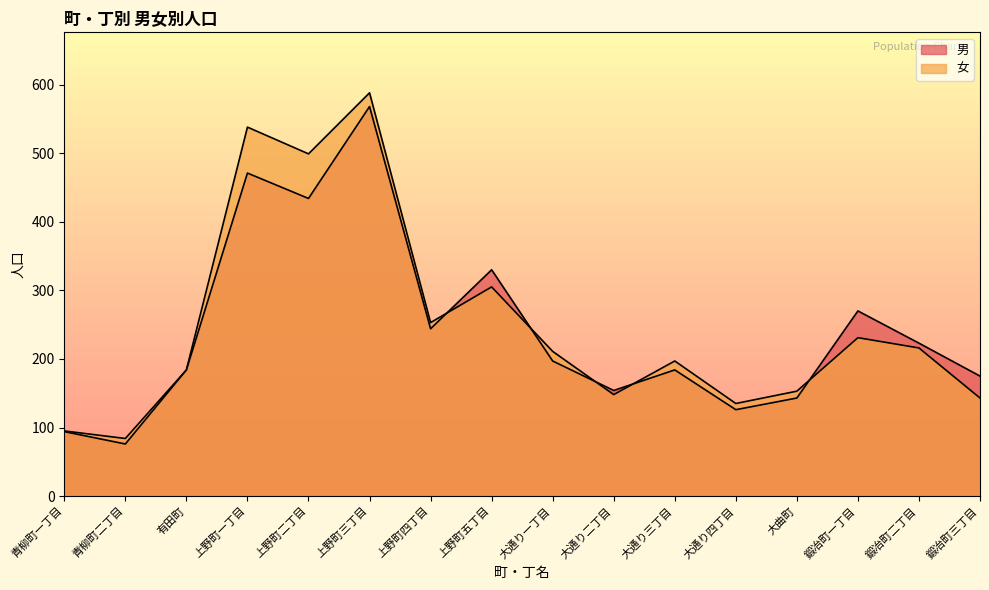

What is the difference between the 男 values at 鍛冶町三丁目 and 上野町二丁目?

259